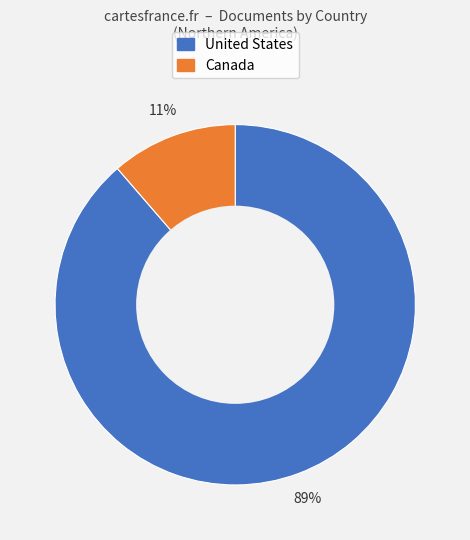

What is the majority slice?

United States